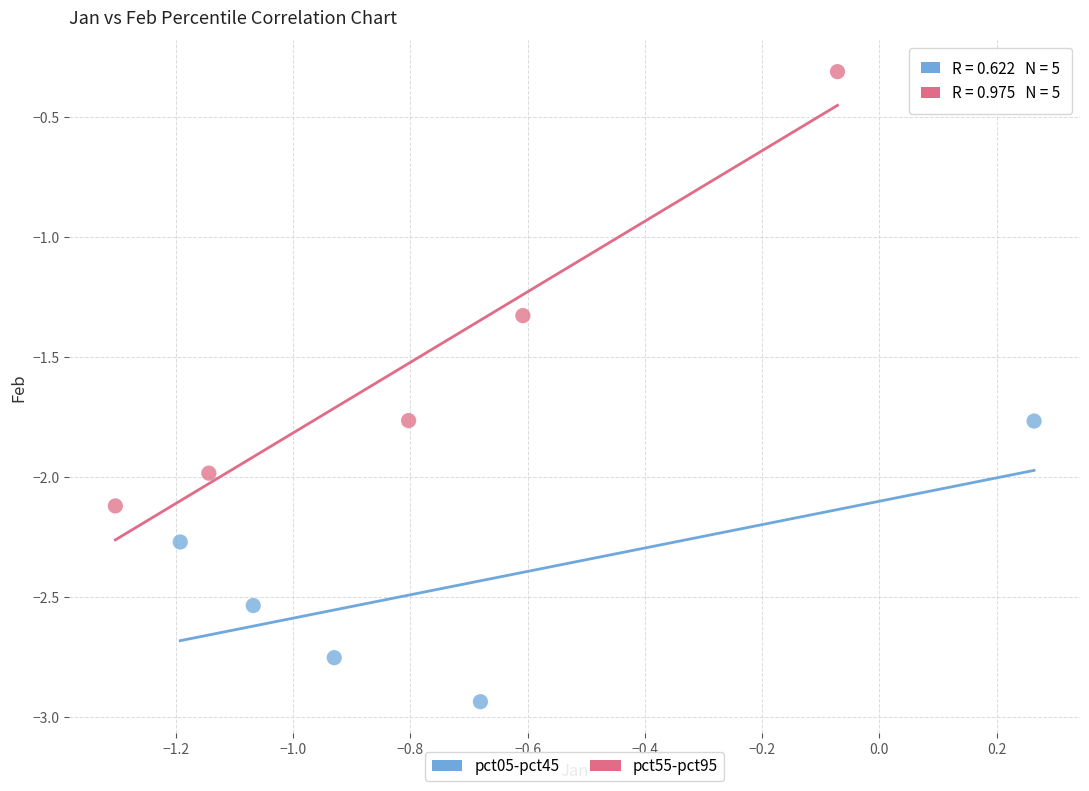

Which series contains the highest Y value?

pct55-pct95